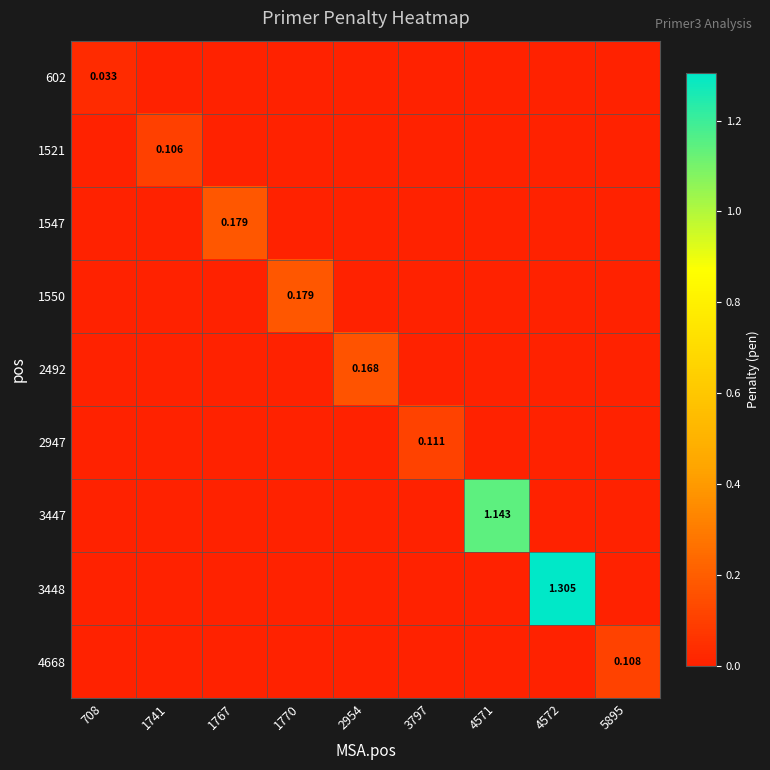

How many values in 2492 are above zero?

1